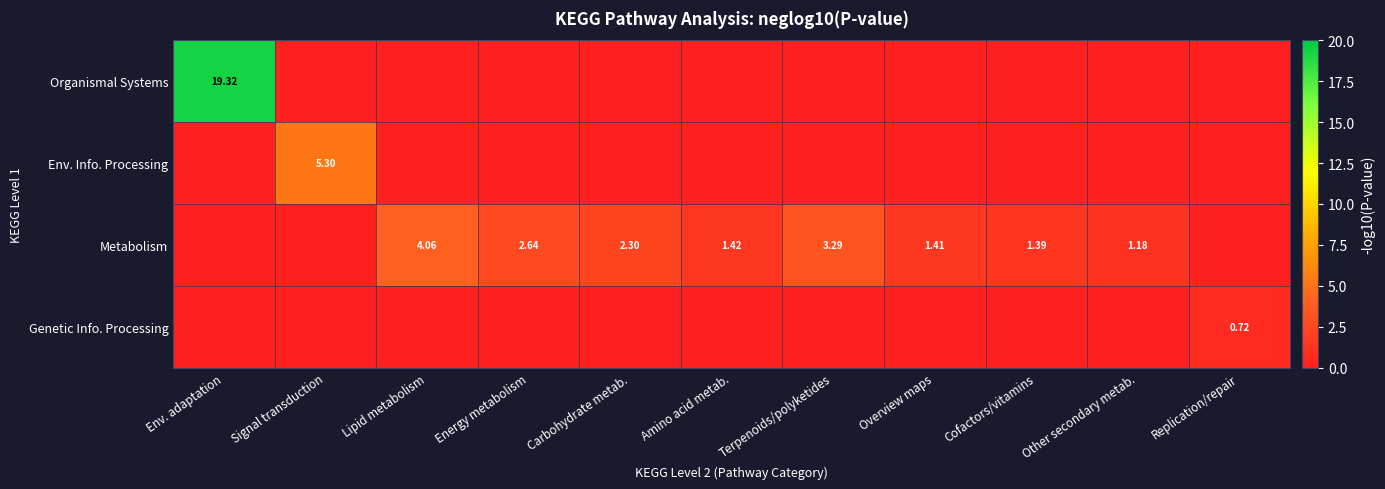

Is it true that Genetic Info. Processing equals 0.3 at Amino acid metab.?

False